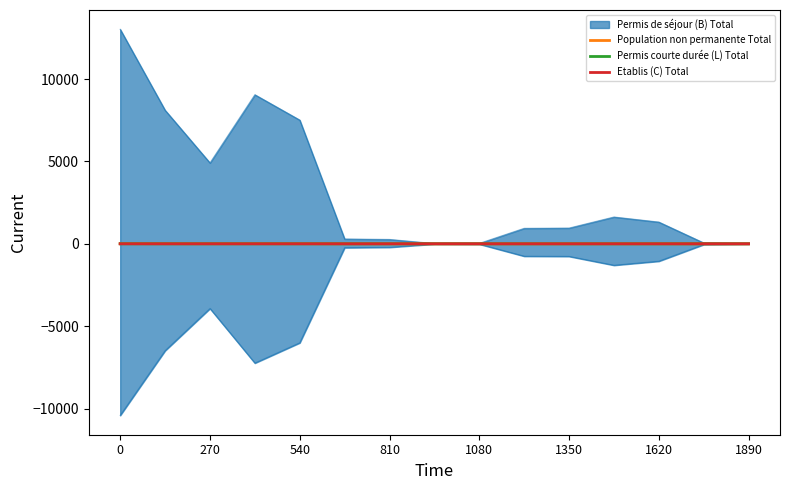

The value of Permis courte durée (L) Total at 1080 is 0.0. True or false?

True